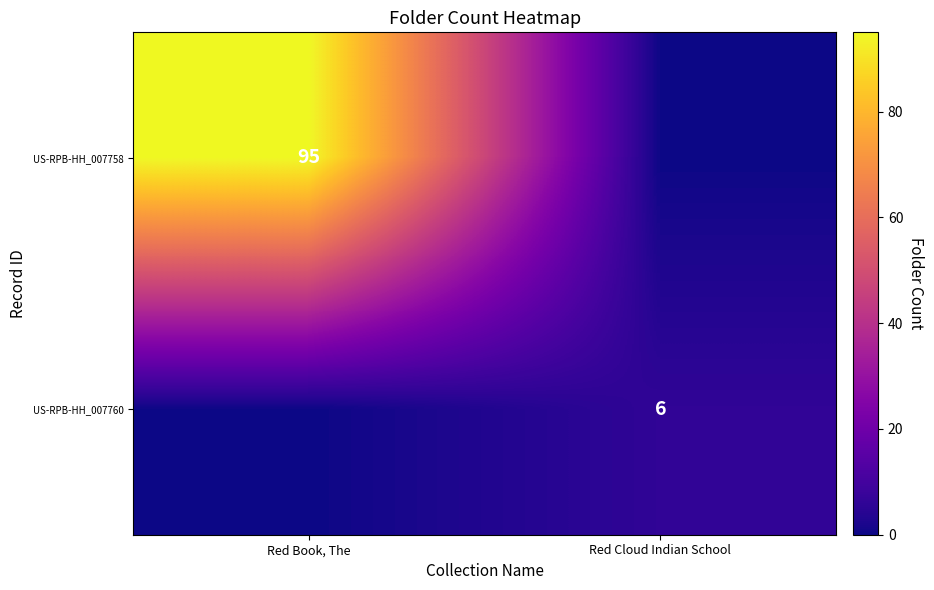

Is it true that US-RPB-HH_007758 equals 56 at Red Book, The?

False